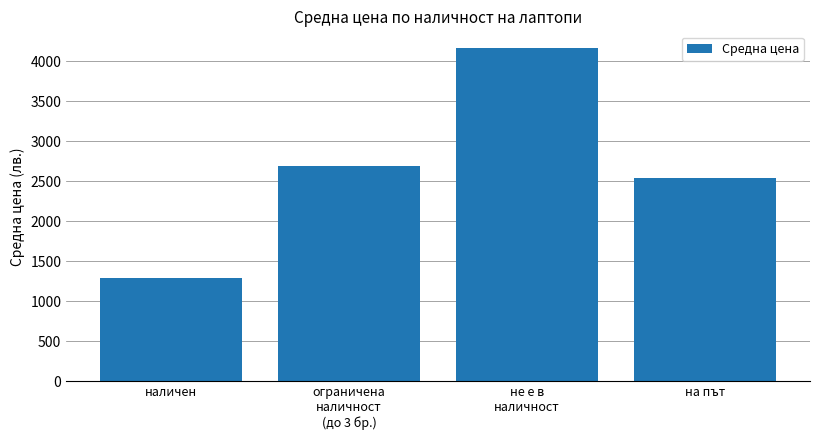

What is the change in value from ограничена
наличност
(до 3 бр.) to не е в
наличност?

+1481.1